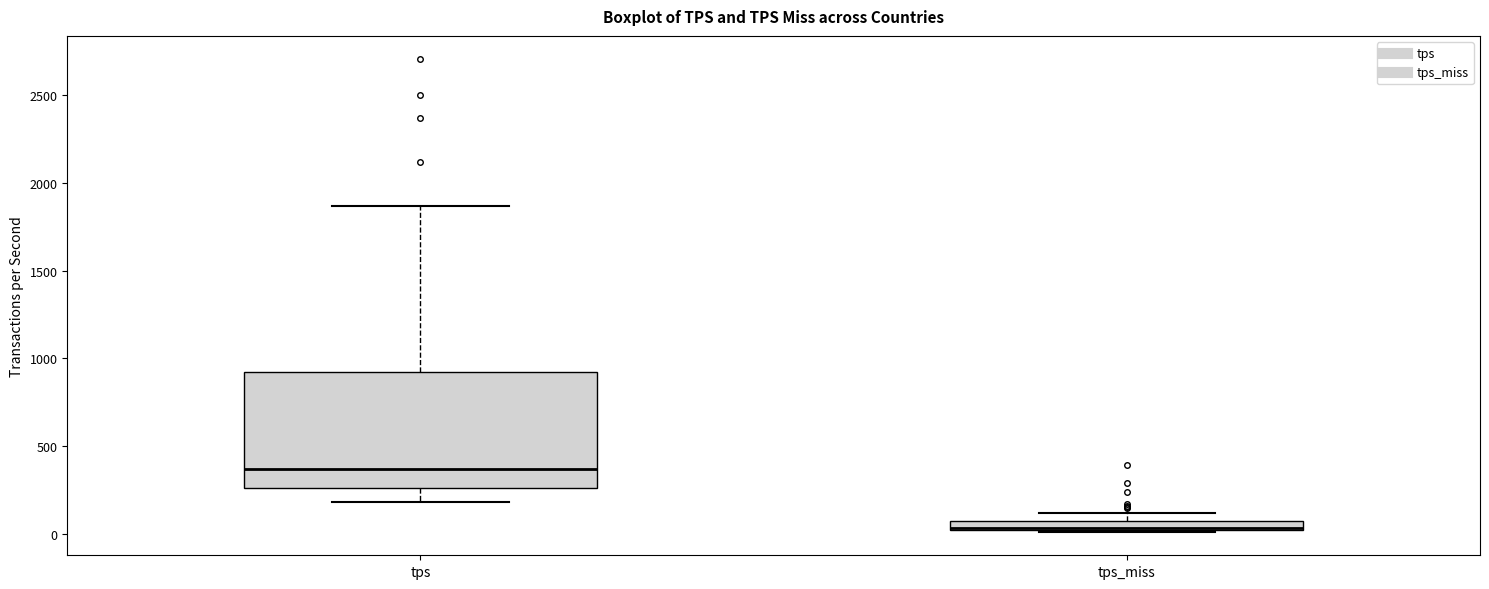

Which box's median line is the lowest?

tps_miss